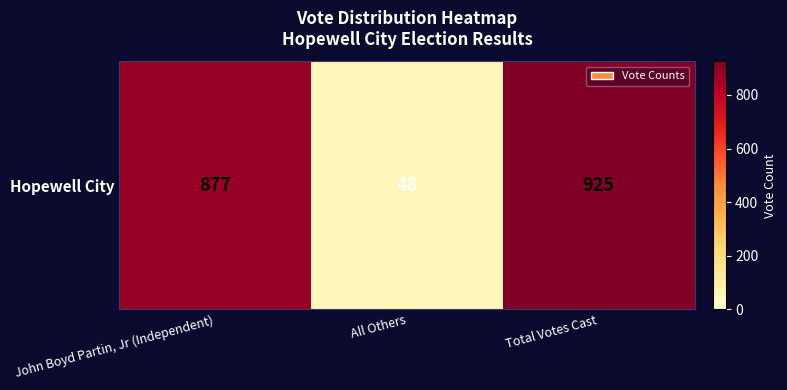

How many values exceed 877?

1